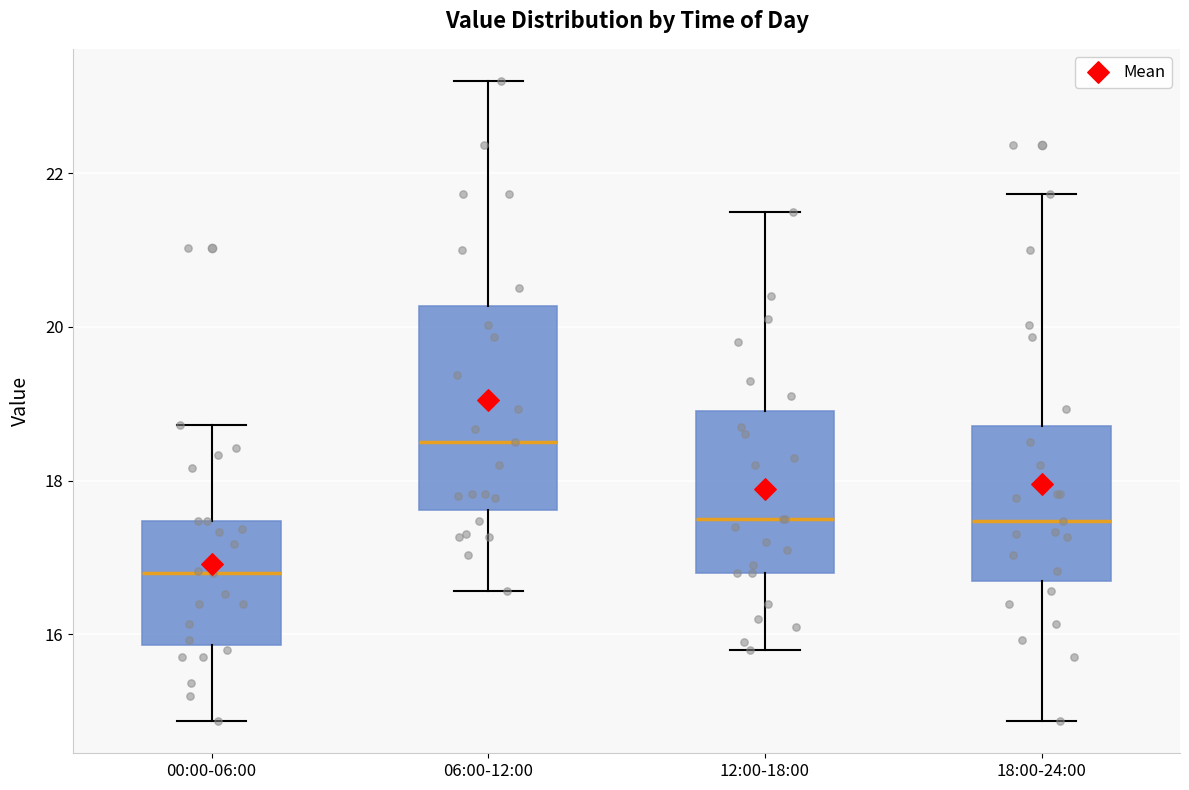

Where is the lower edge of the box for 06:00-12:00 on the y-axis? The values are not printed on the chart, so give them approximately, as read against the axis.

17.6